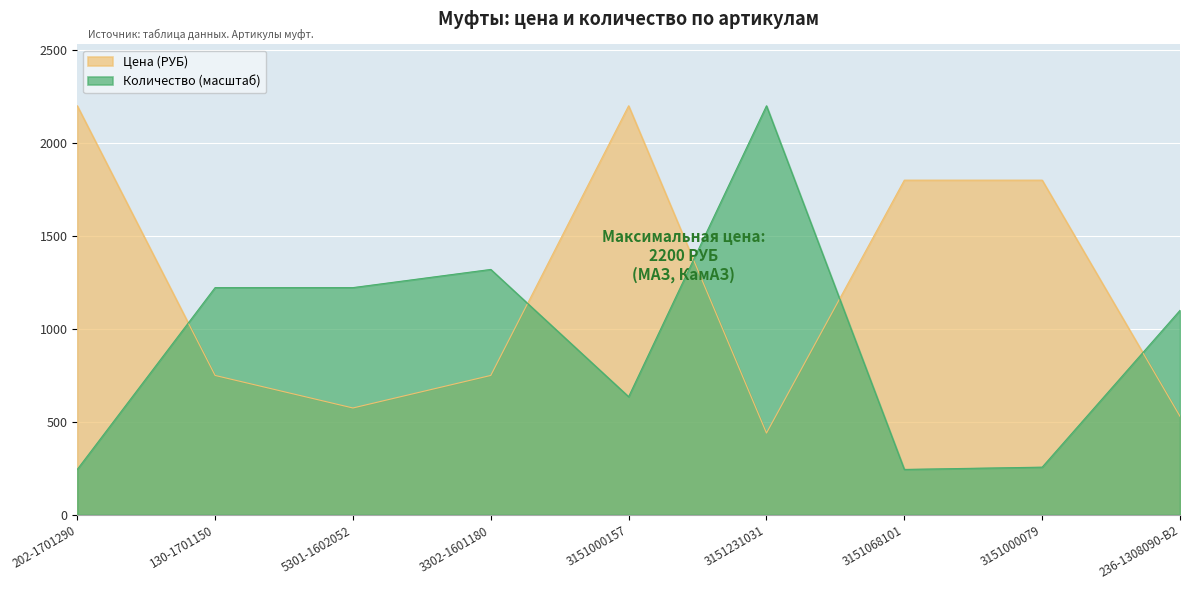

What is the difference between the highest and lowest values at 202-1701290?

1955.6